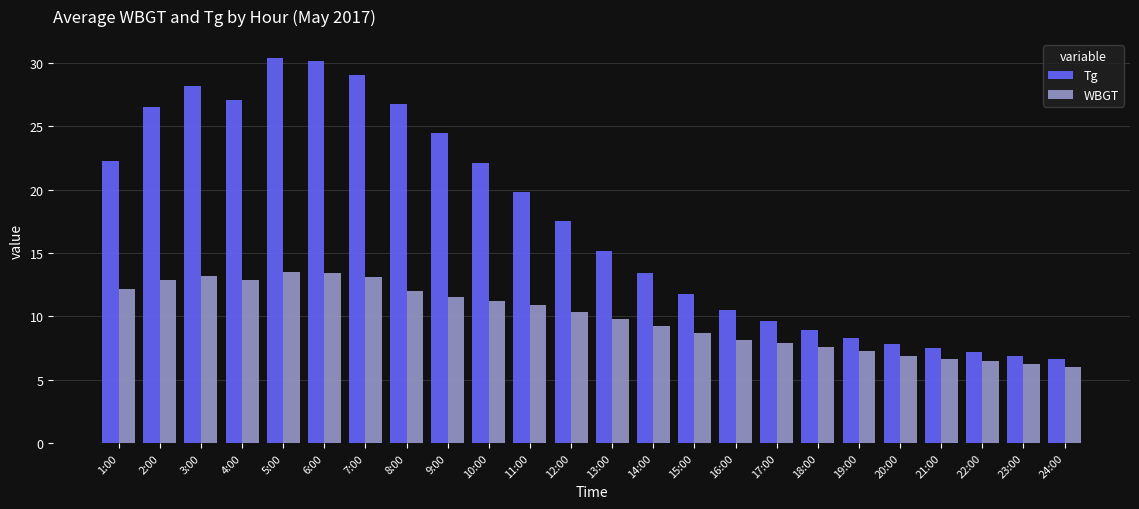

What is the maximum value for Tg?

30.4